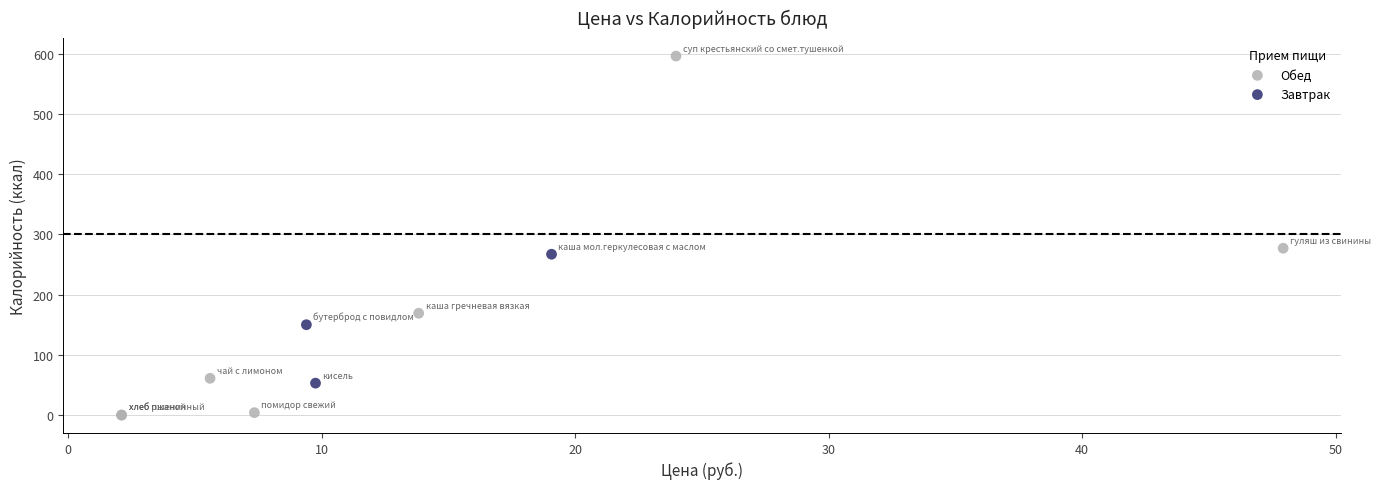

Which series reaches the minimum Y coordinate?

Обед